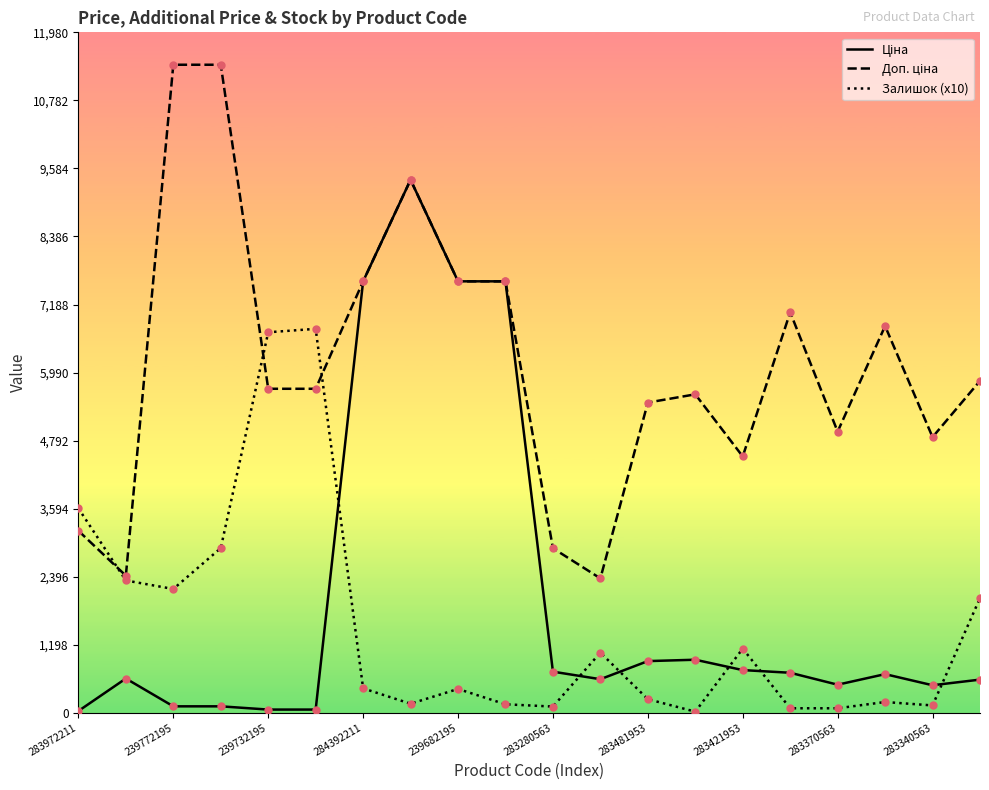

At how many categories does at least one series exceed 8155?

3